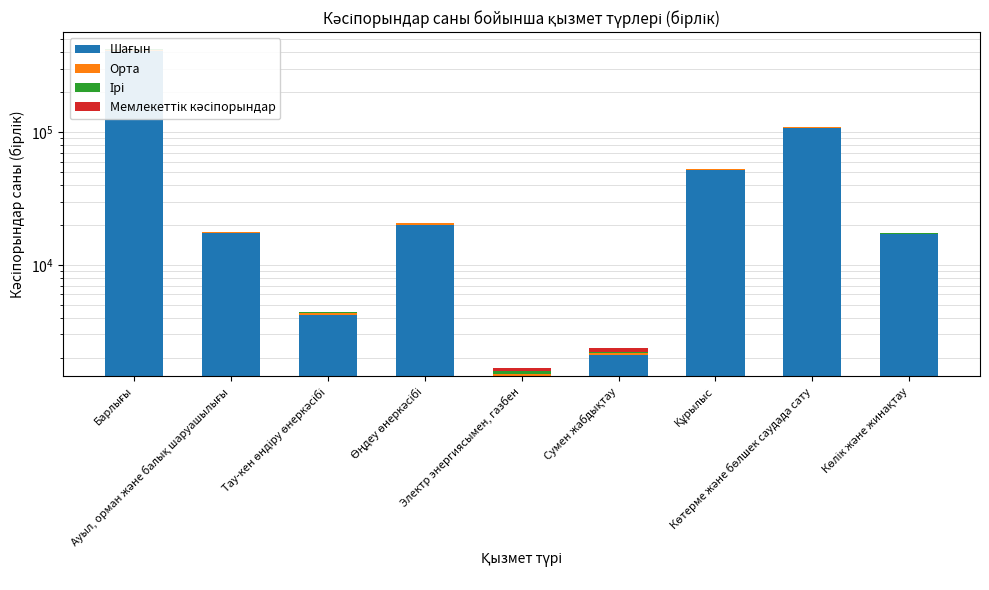

How many groups of bars are there?

9